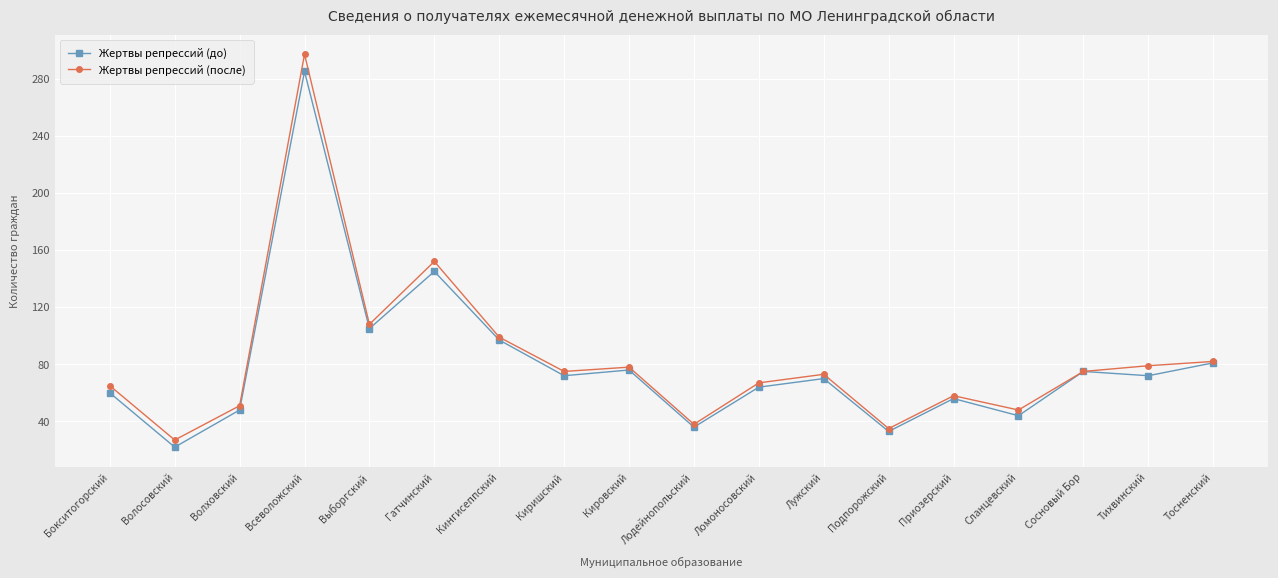

Is this an area chart (filled region under the line)?

No